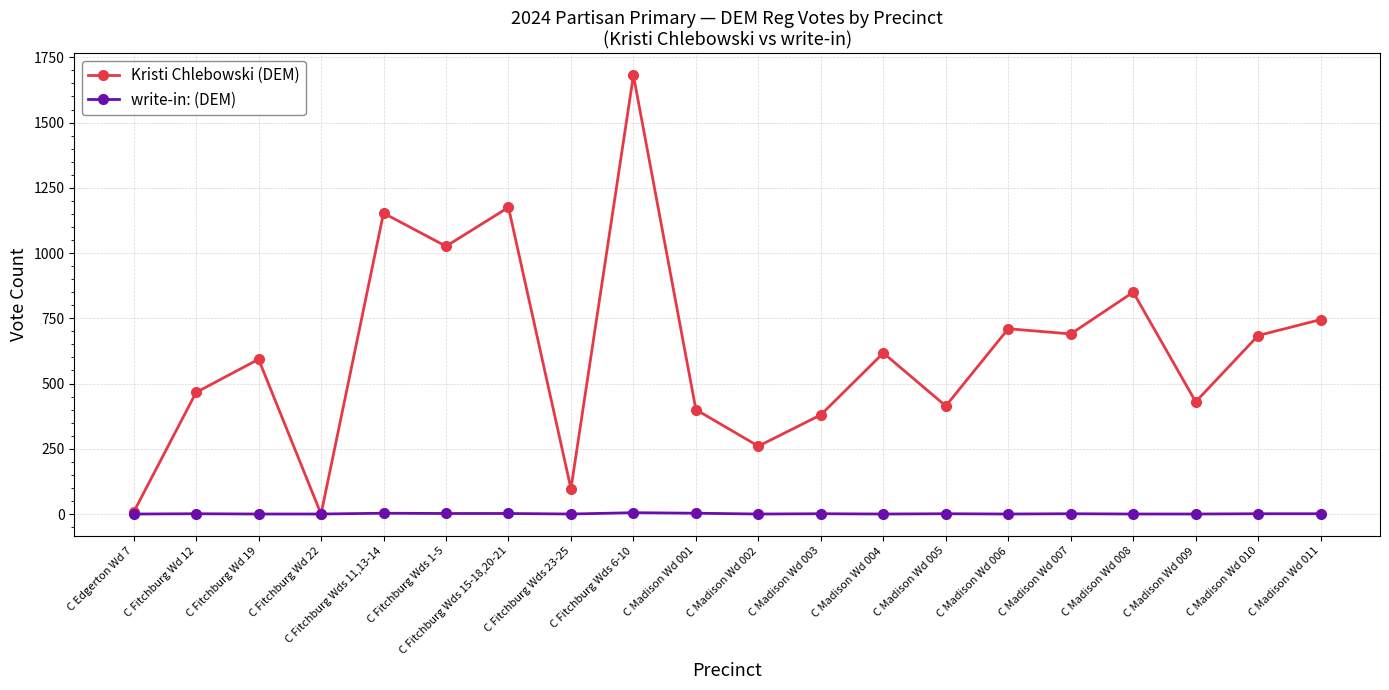

Which series changed the most between C Madison Wd 002 and C Madison Wd 010?

Kristi Chlebowski (DEM)